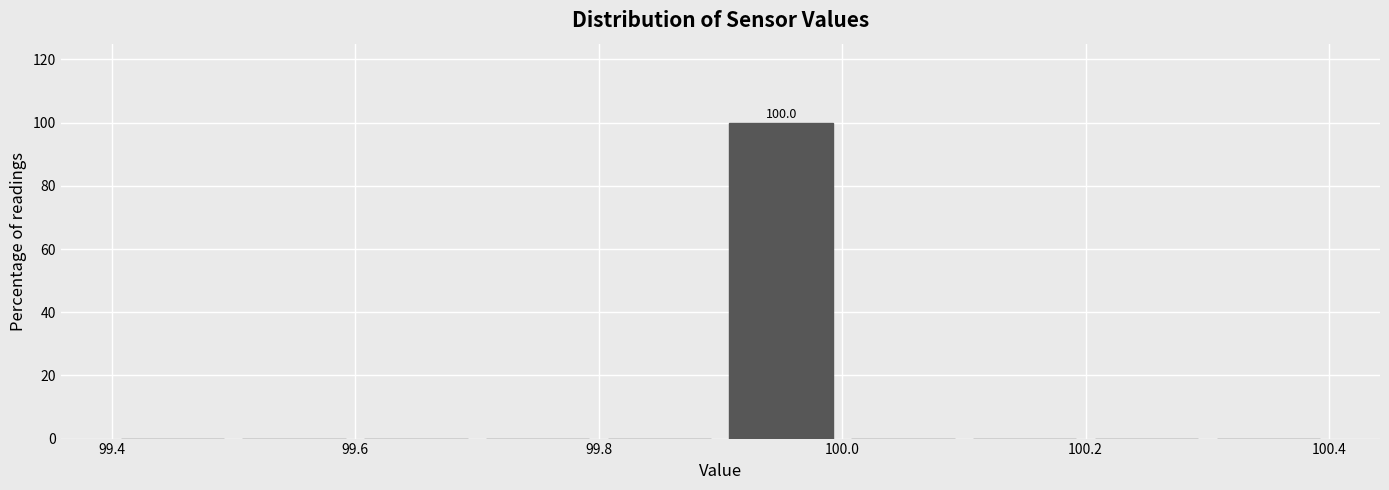

Which range on the x-axis has the tallest bar?

99.9 to 100.0